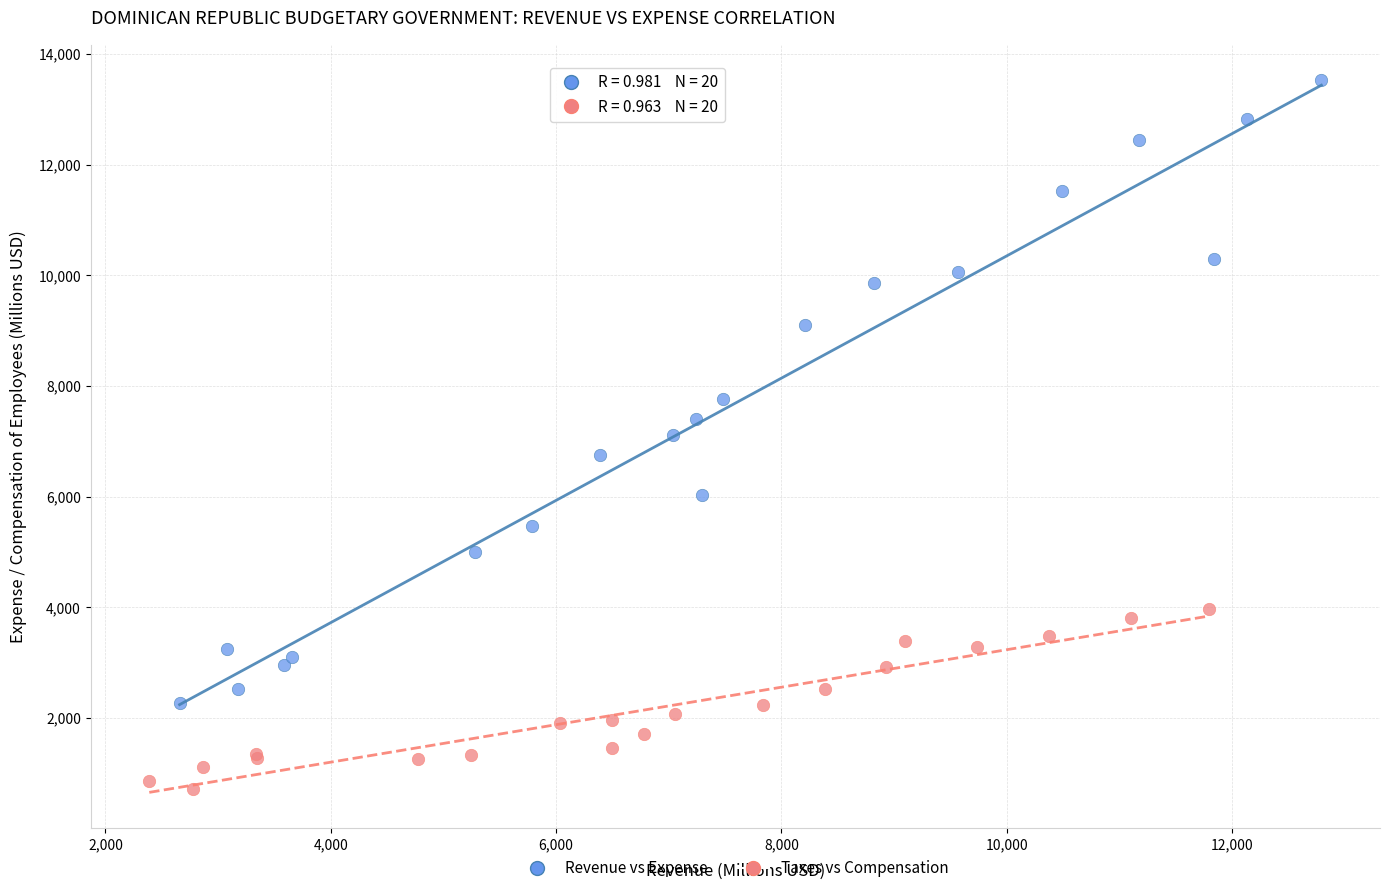

Which series reaches the maximum Y coordinate?

Revenue vs Expense